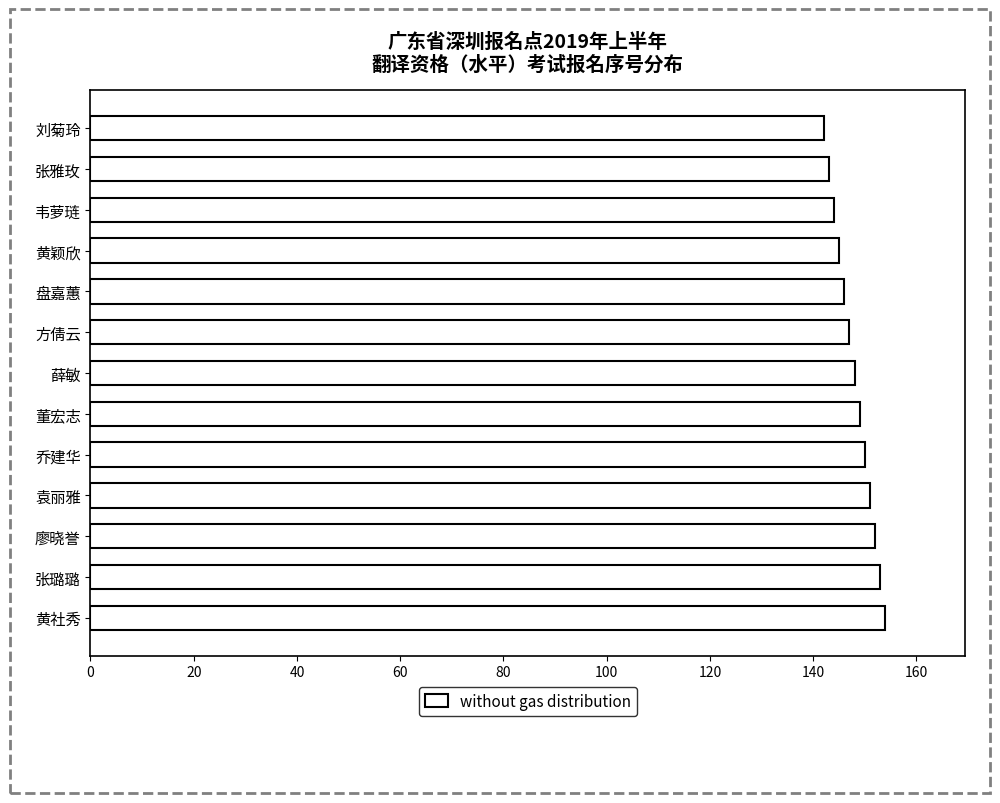

True or false: the data shows 94 at 韦萝琏.

False